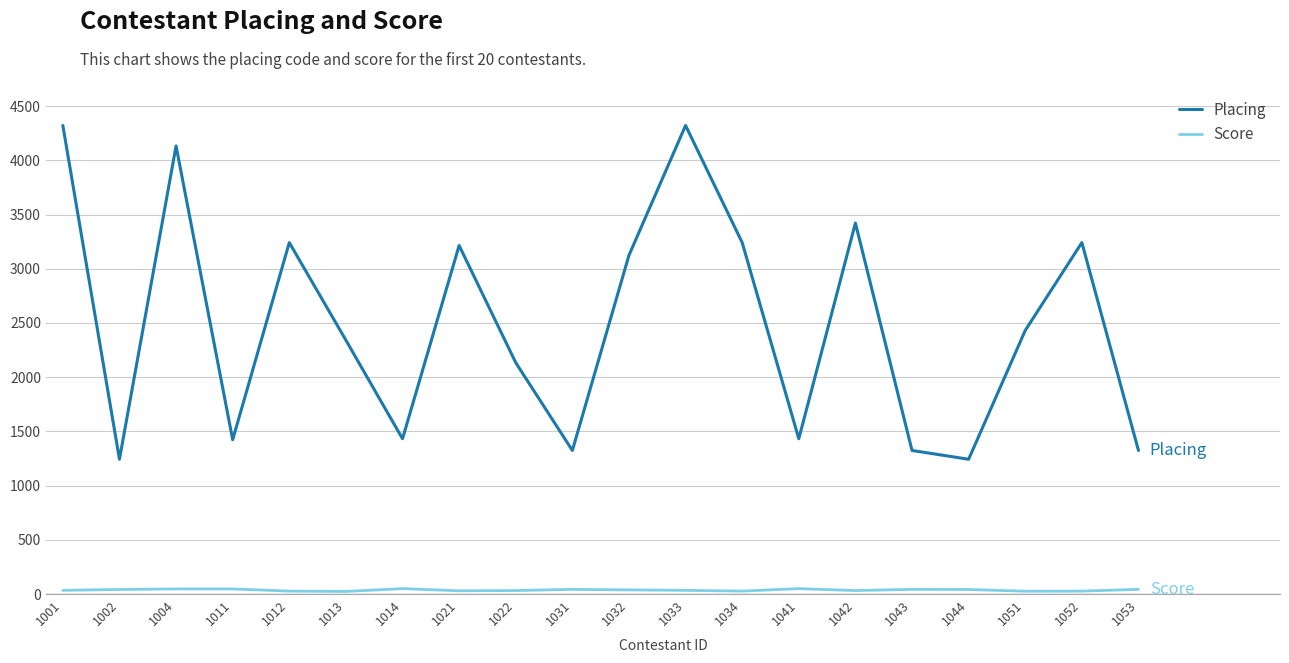

True or false: Placing and Score intersect in this chart.

False